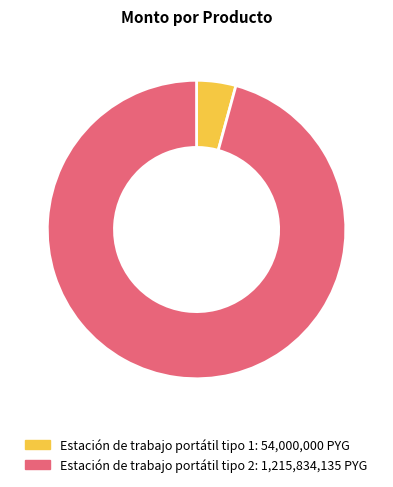

True or false: Estación de trabajo portátil tipo 2 accounts for 83% of the total.

False